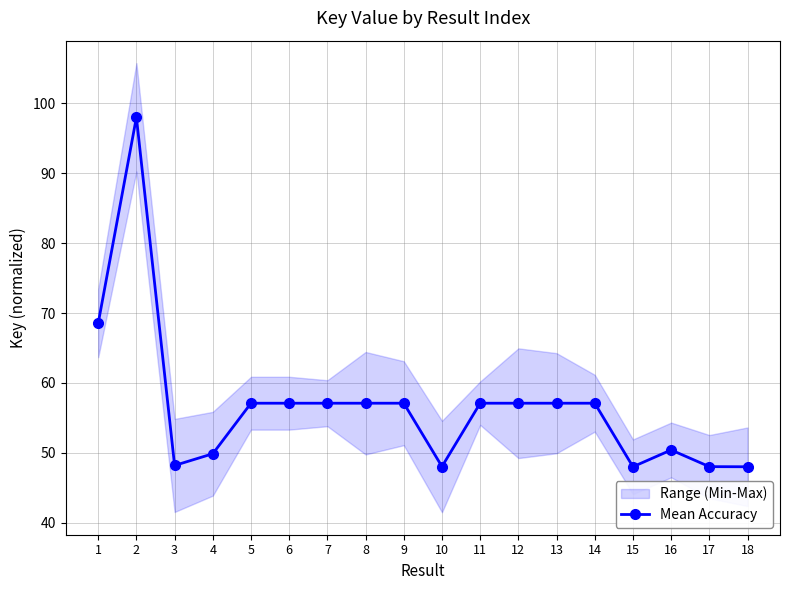

What value does the data have at 14?

57.1